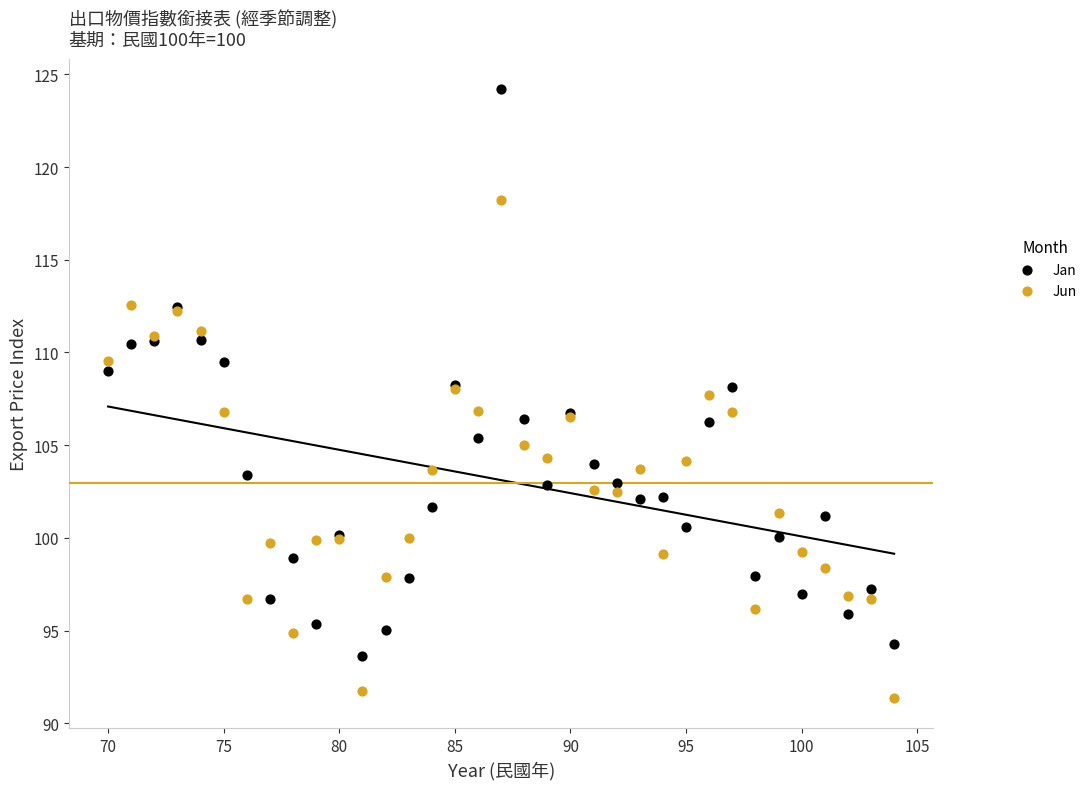

Which series reaches the minimum Y coordinate?

Jun